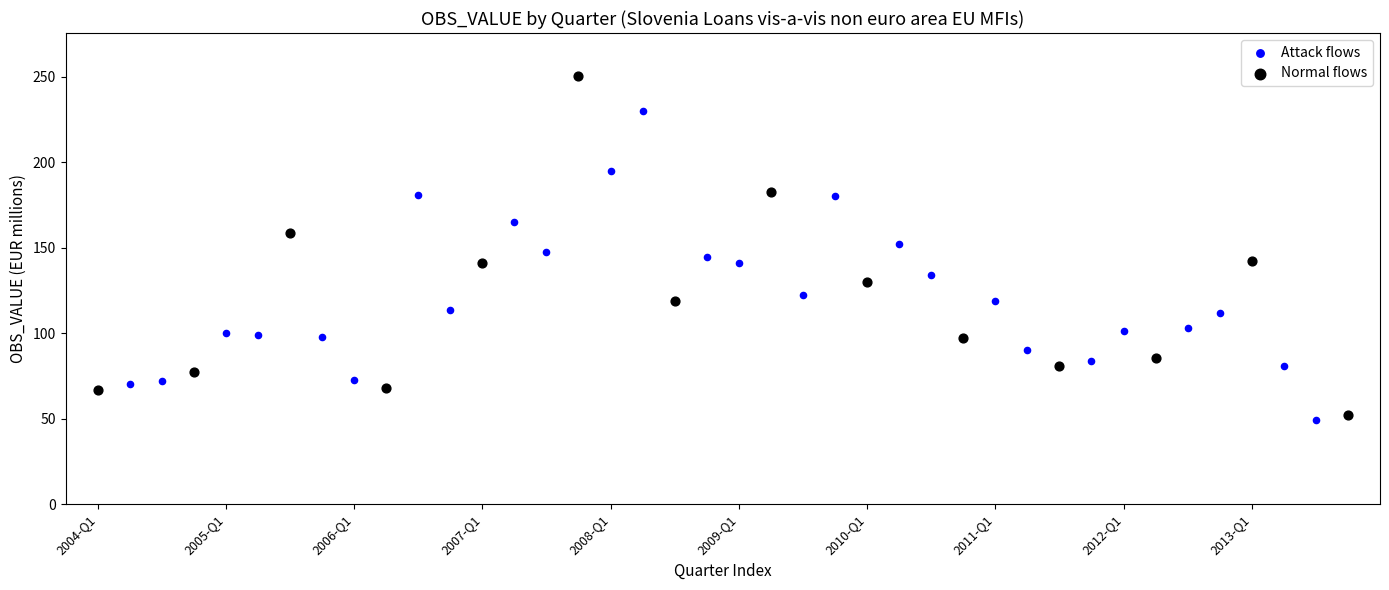

Which series has the largest Y range (max minus min)?

Normal flows